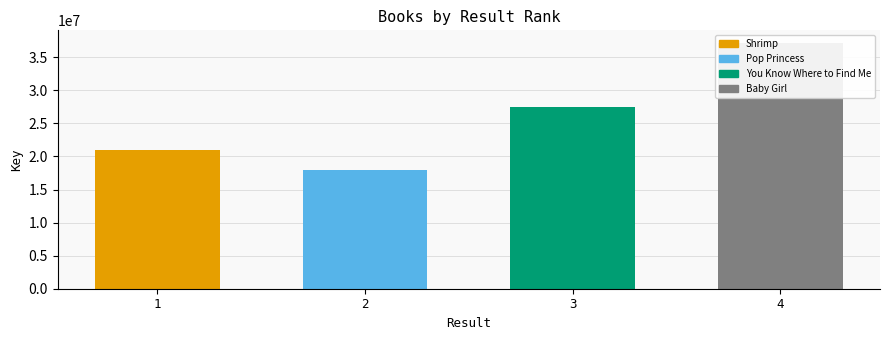

What is the maximum value shown in the chart?

37218290